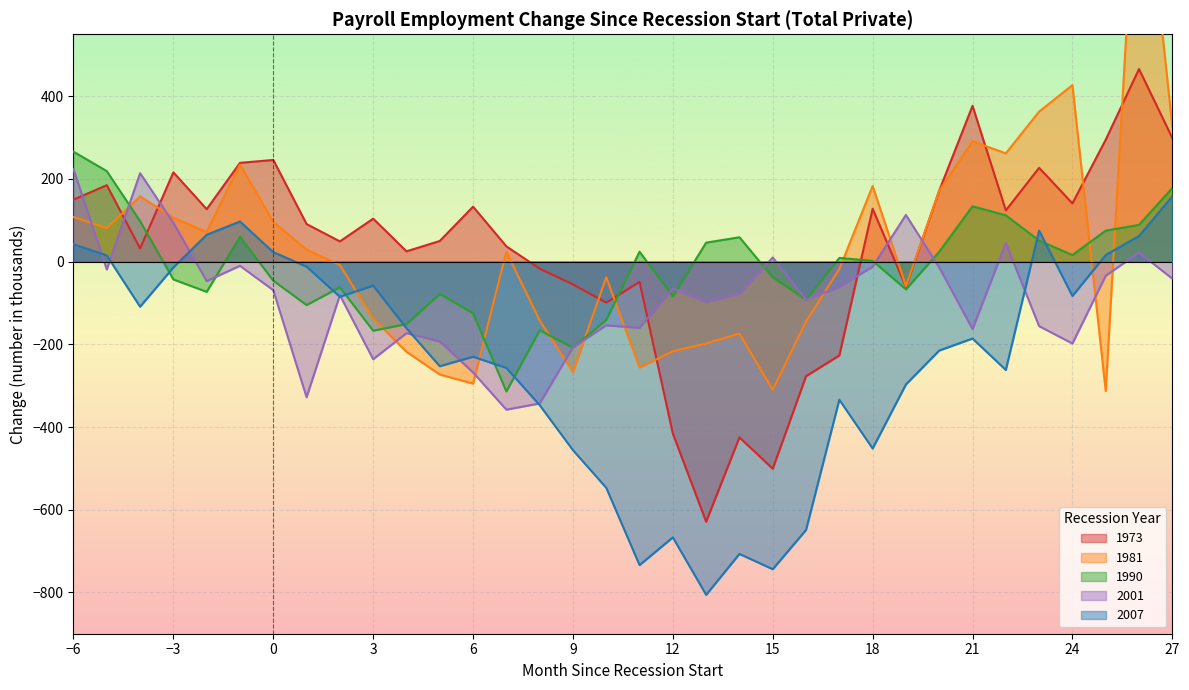

What is the value of the 2007 point at the 24th from the left?

-334